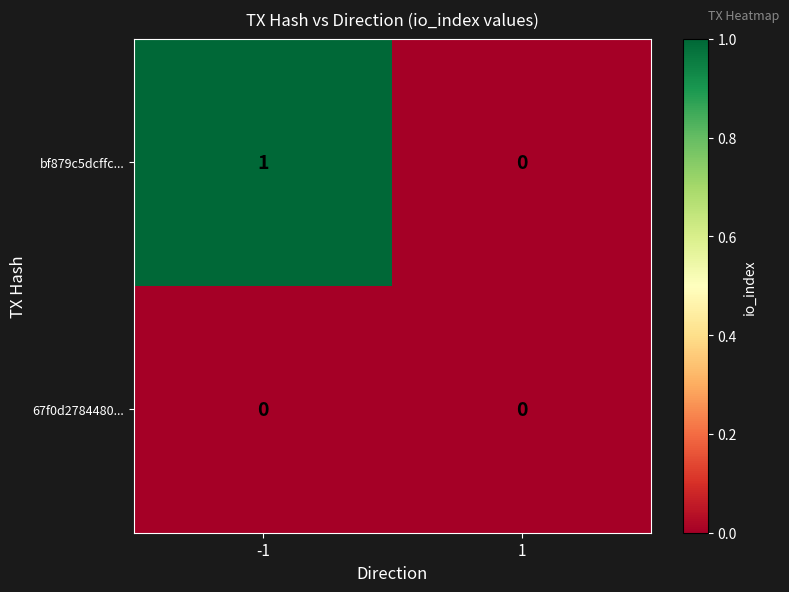

Rank the series by their average value, from highest to lowest.

bf879c5dcffc..., 67f0d2784480...